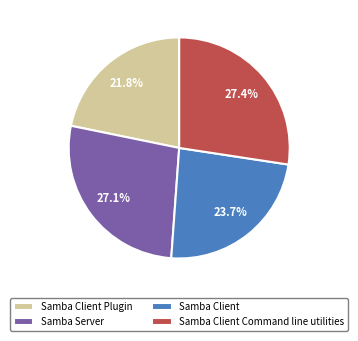

Combined, what portion of the pie is Samba Client Command line utilities and Samba Client Plugin?

49.2%